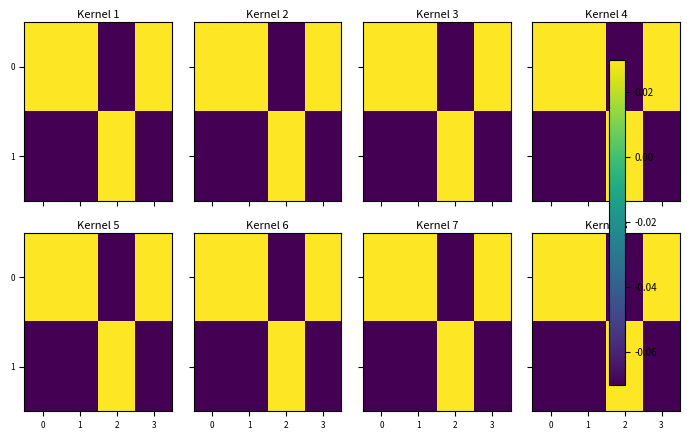

At which label does row_1 first exceed 0?

2